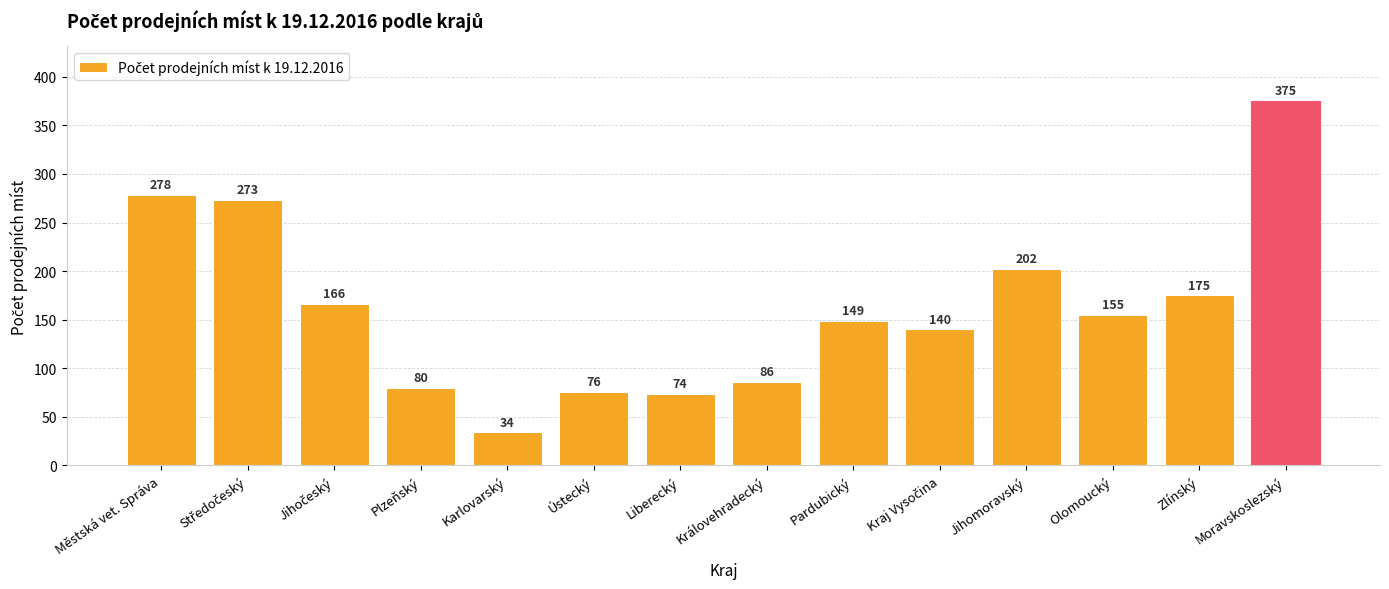

The chart shows a value of 202 at Jihomoravský. True or false?

True